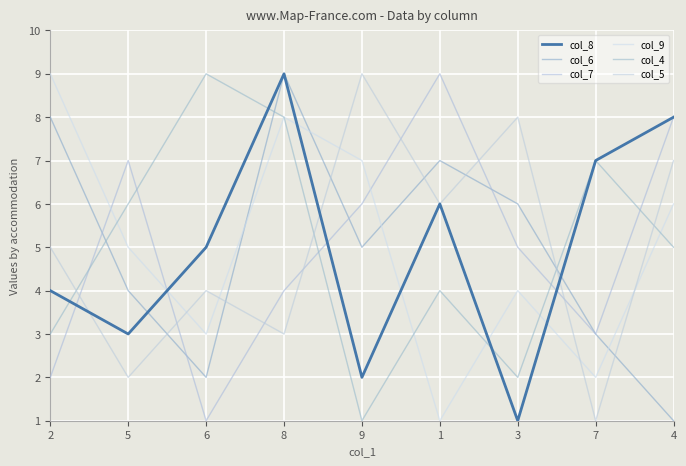

The value of col_9 at 4 is 3. True or false?

False